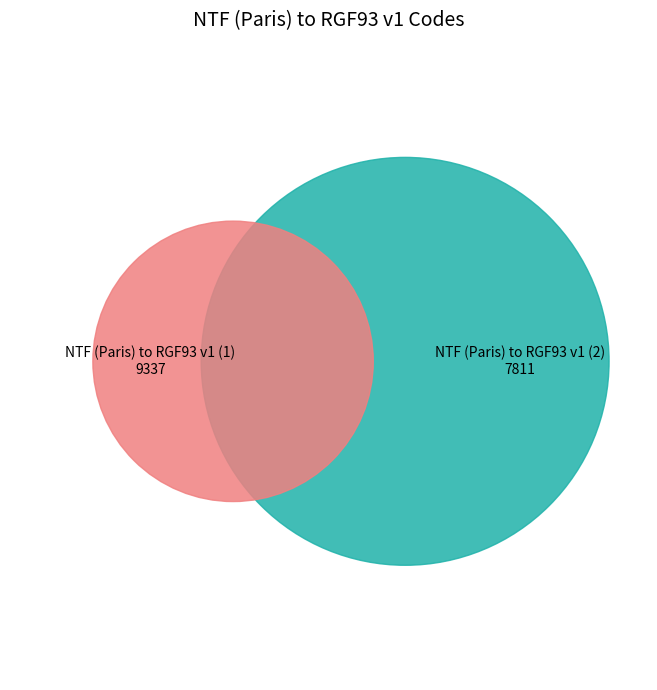

Rank the categories by value from lowest to highest.

NTF (Paris) to RGF93 v1 (2), NTF (Paris) to RGF93 v1 (1)